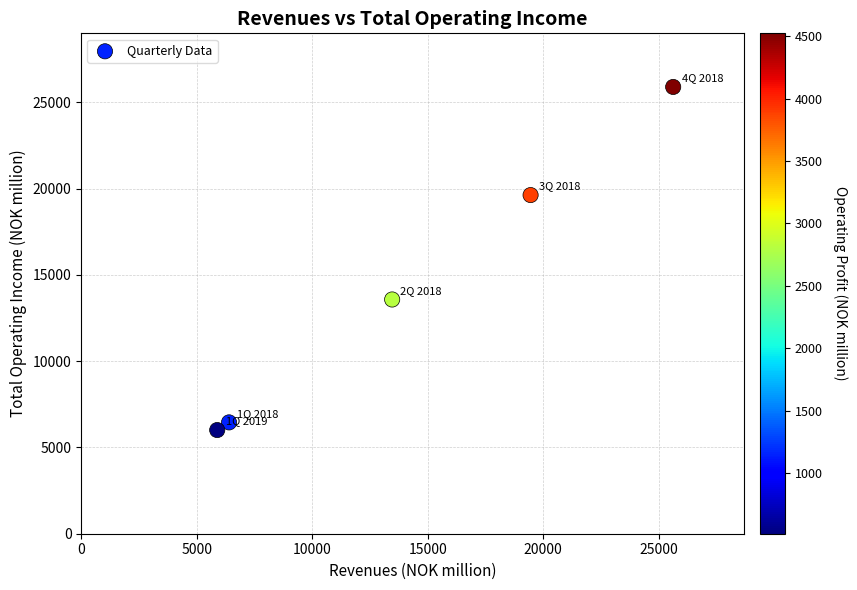

What Y value in the scatter plot is closest to 15946?

13571.8